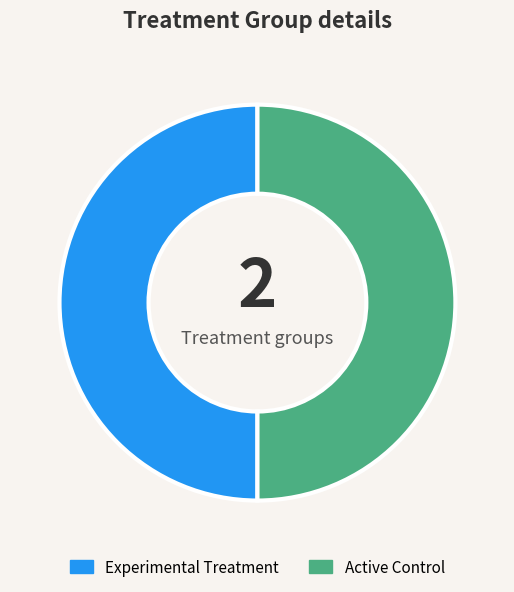

How many segments does this pie chart have?

2